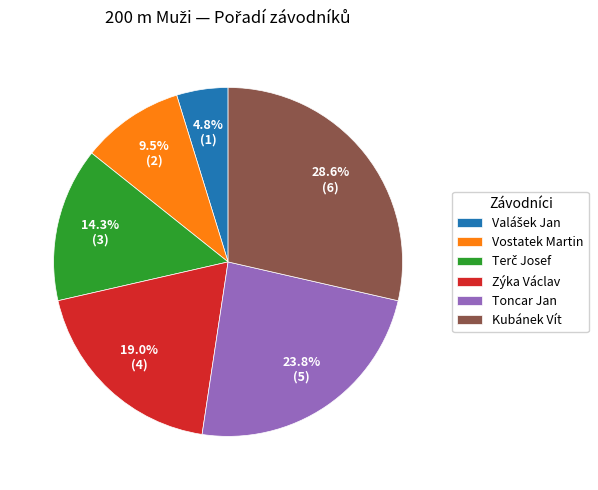

Count the number of slices in the pie.

6